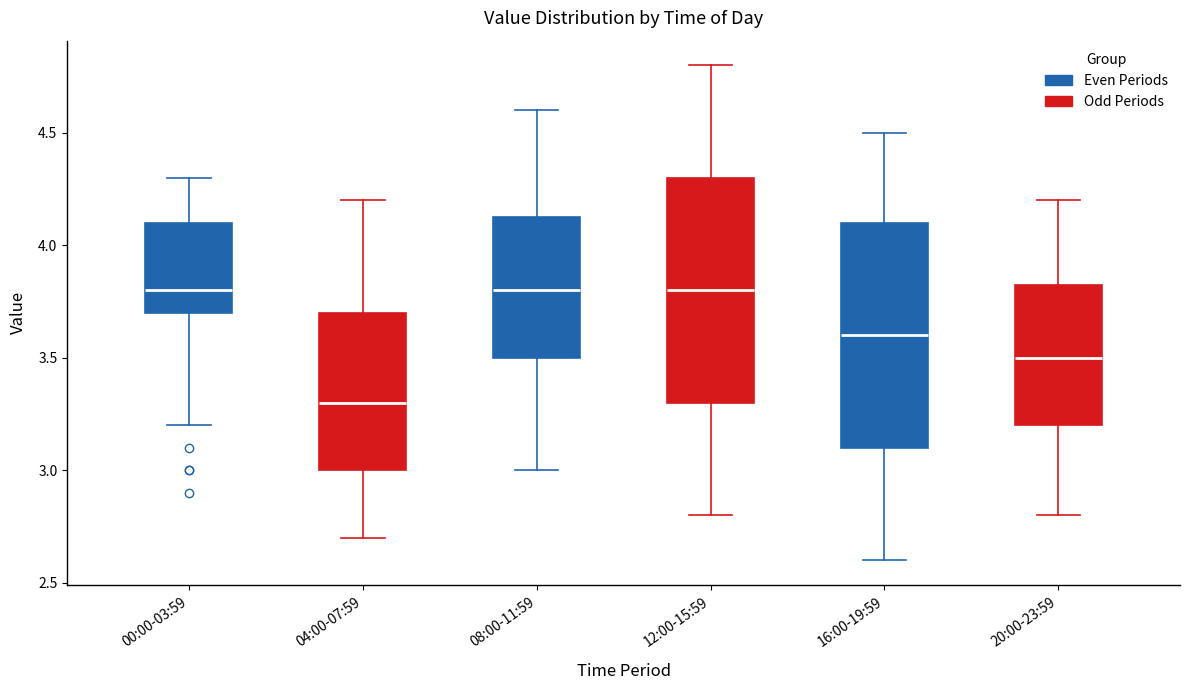

Where does the lower whisker of the box for 12:00-15:59 end on the y-axis? The values are not printed on the chart, so give them approximately, as read against the axis.

2.80